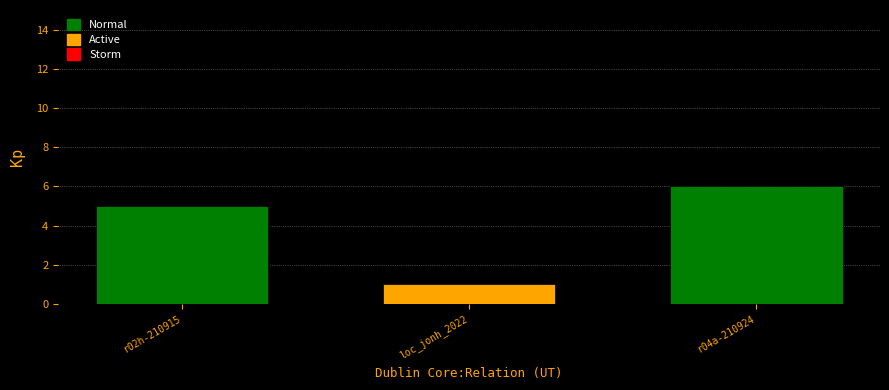

Reading right to left, what are all the values shown in this chart?

6	1	5